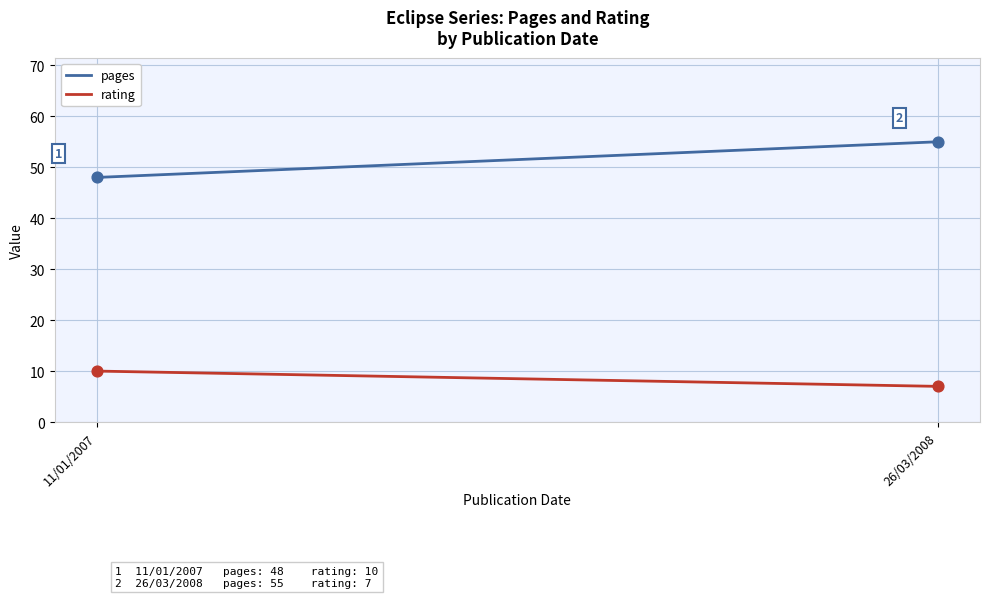

What is the total value across all series at 26/03/2008?

62